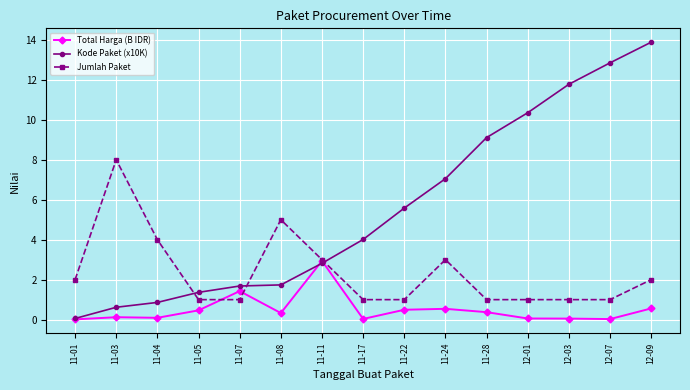

What are all the series names shown in the legend?

Total Harga (B IDR), Kode Paket (x10K), Jumlah Paket